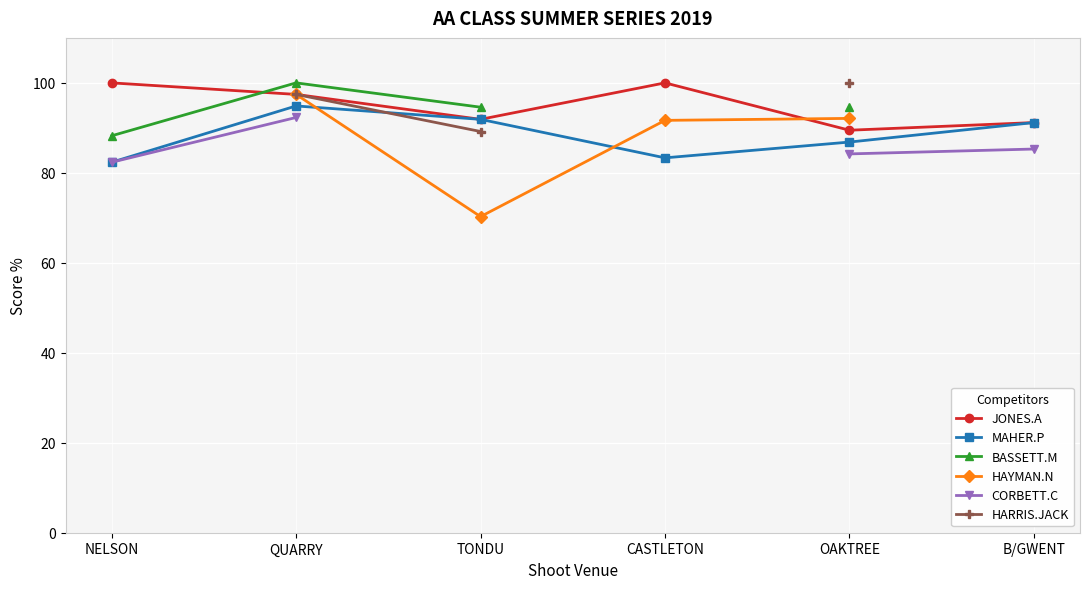

Which series changed the most between NELSON and TONDU?

MAHER.P